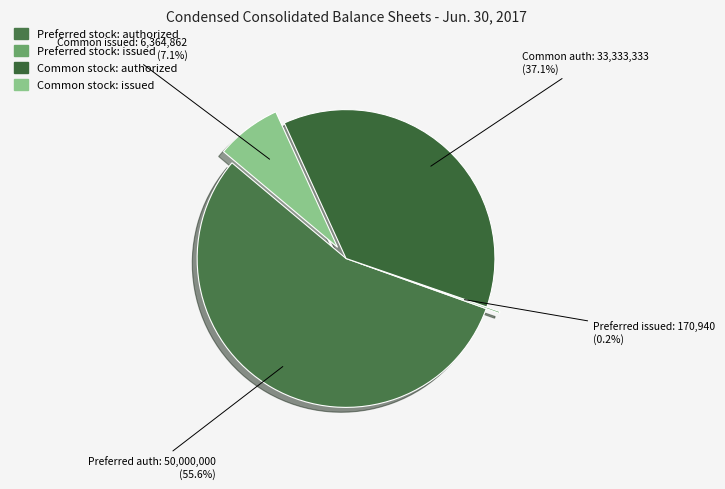

What is the smallest slice in the pie chart?

Preferred stock: issued